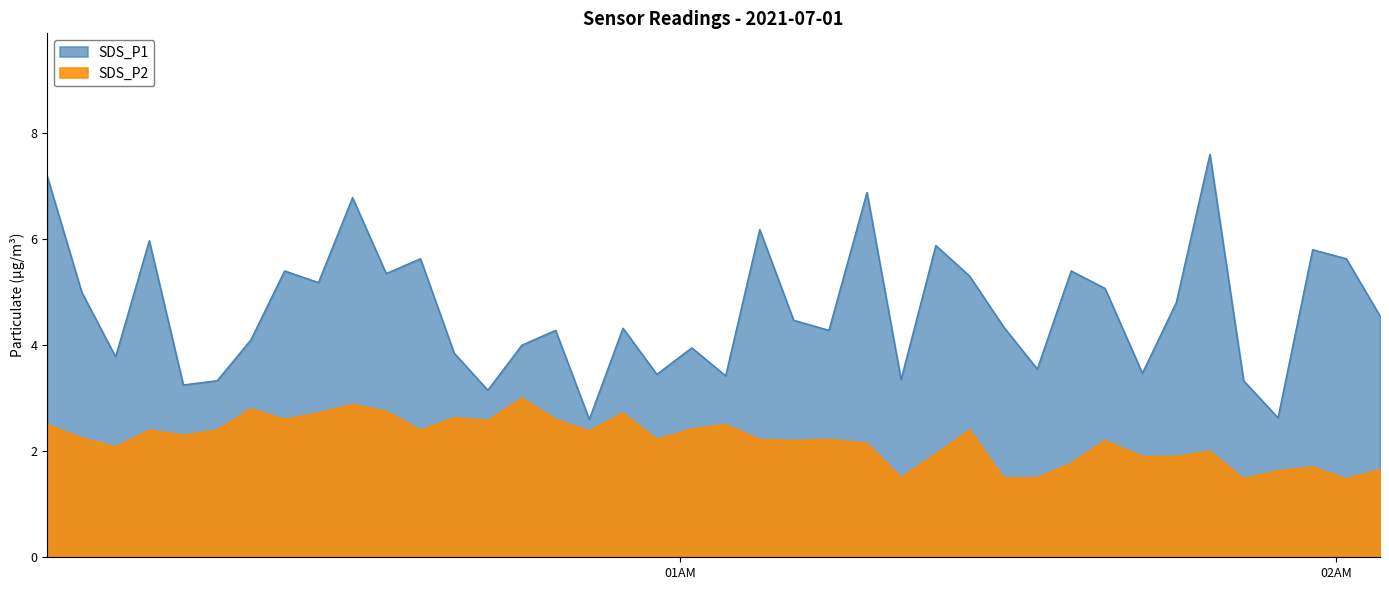

What is the average value of the SDS_P2 series?

2.2